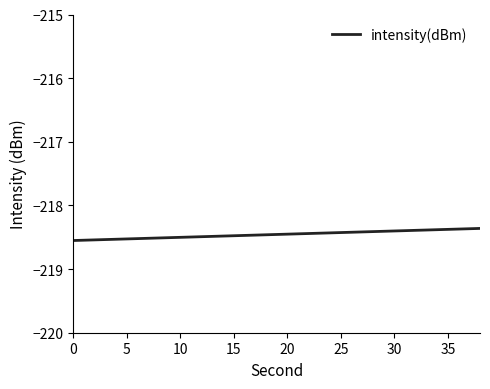

What is the smallest value displayed?

-218.6